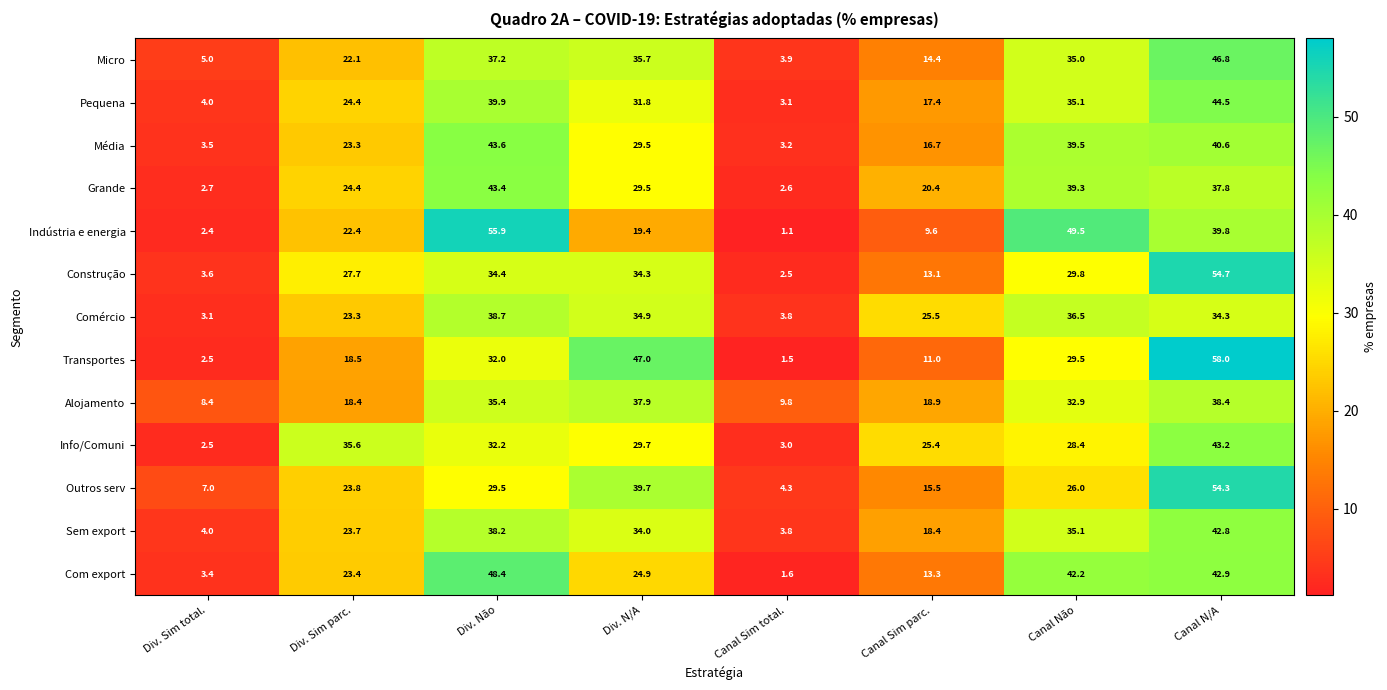

What is the difference between the maximum and minimum values in the Pequena series?

41.4